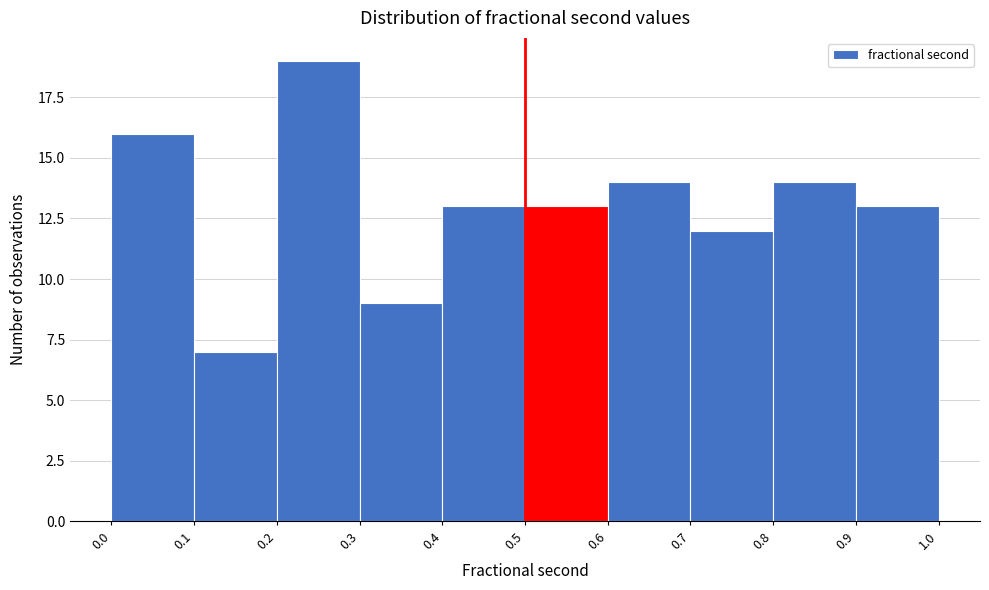

Reading left to right, transcribe this chart: for each bar, give the range it covers on the x-axis and its height. The values are not printed on the chart, so give them approximately, as read against the axis.

0.0 to 0.1: 16
0.1 to 0.2: 7
0.2 to 0.3: 19
0.3 to 0.4: 9
0.4 to 0.5: 13
0.5 to 0.6: 13
0.6 to 0.7: 14
0.7 to 0.8: 12
0.8 to 0.9: 14
0.9 to 1.0: 13